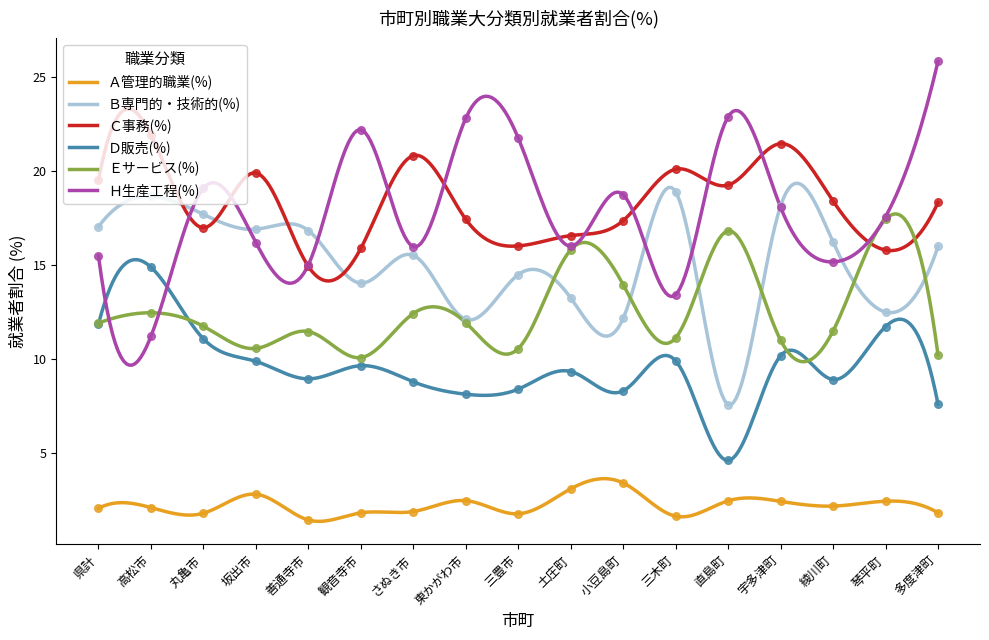

At how many categories does at least one series exceed 16?

17